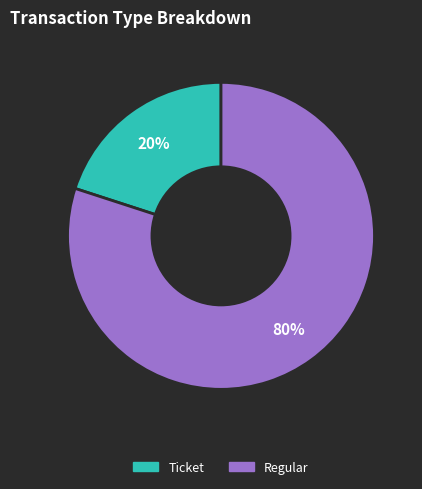

Which category has the smallest portion of the pie?

Ticket